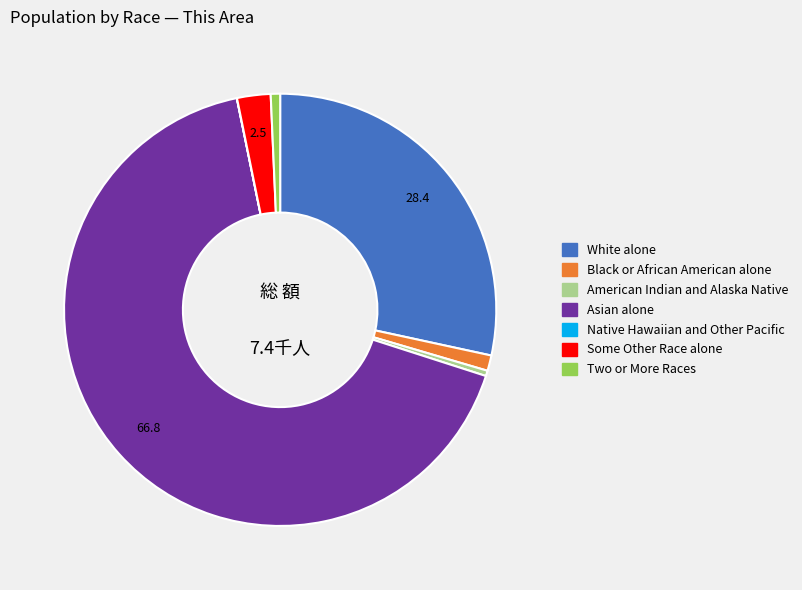

Which has a higher value, Asian alone or Two or More Races?

Asian alone